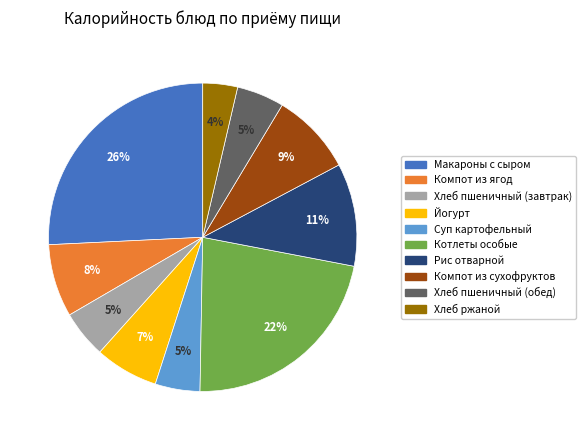

Is there a majority slice in this chart?

No